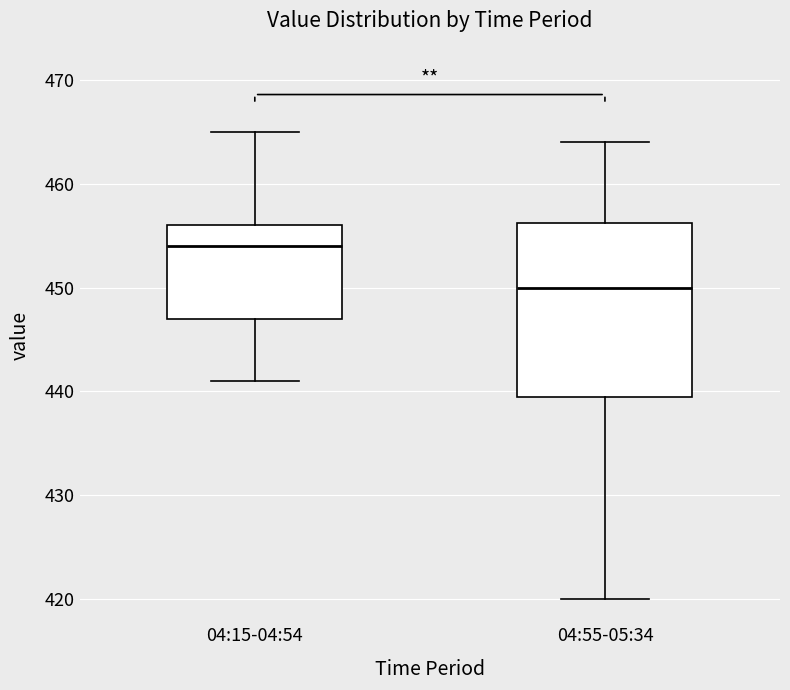

Where is the lower edge of the box for 04:55-05:34 on the y-axis? The values are not printed on the chart, so give them approximately, as read against the axis.

440